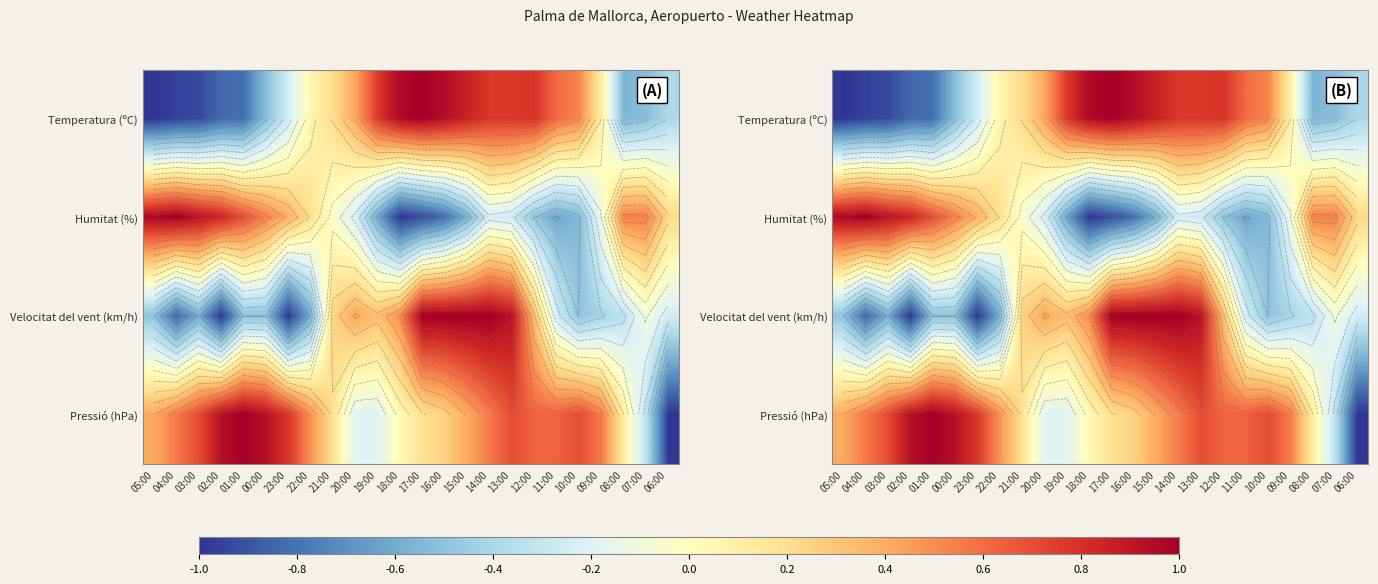

Which label corresponds to the smallest value in the chart?

05:00